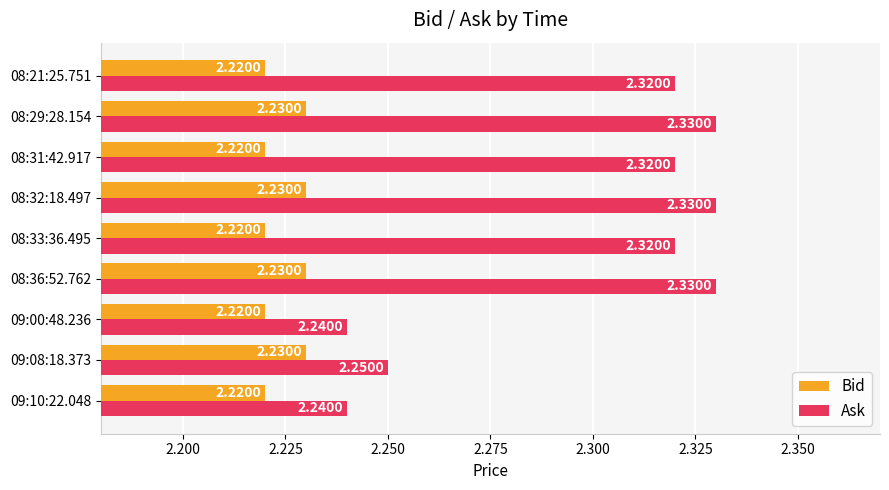

What is the sum of the Ask values at 09:10:22.048 and 08:29:28.154?

4.6